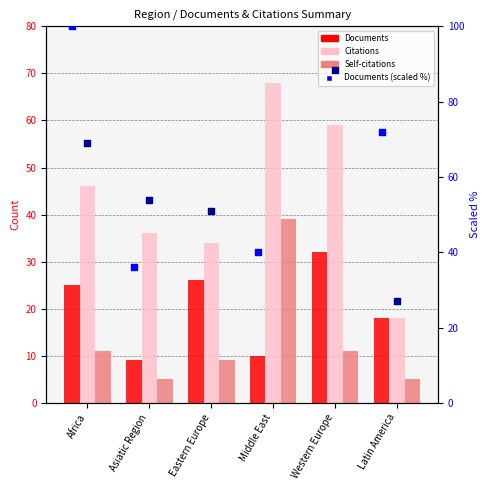

Which series has the widest spread of Y values?

Documents (scaled %)